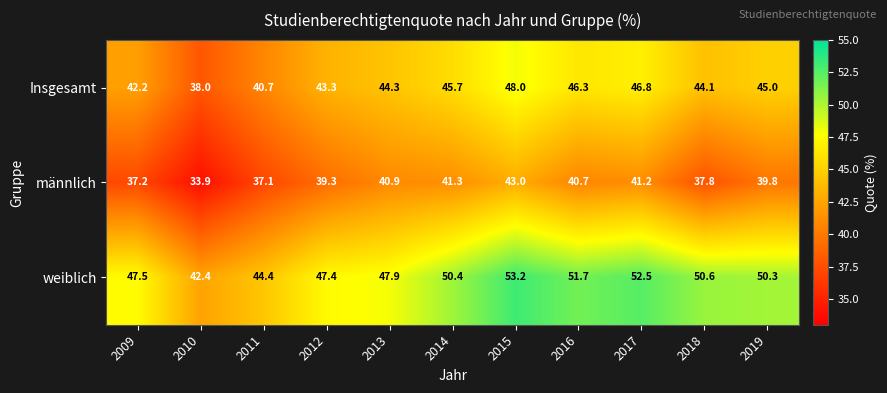

What is the lowest value of the Insgesamt series?

38.0